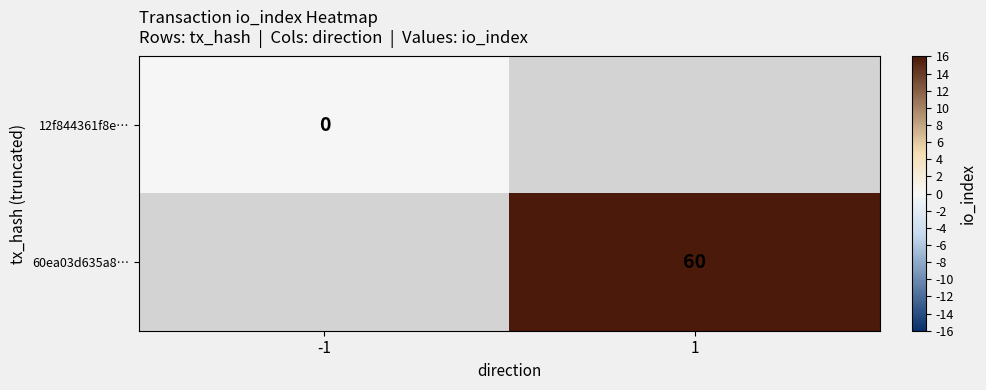

The 60ea03d635a8… series shows 26 at 1. True or false?

False